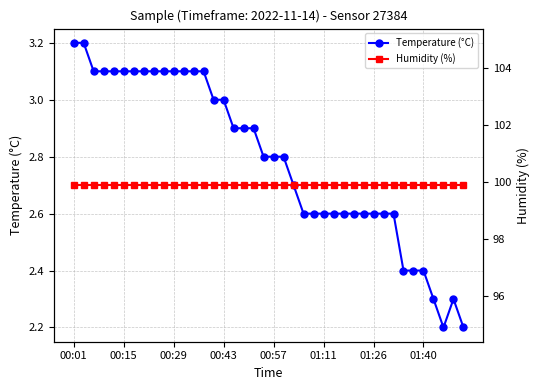

True or false: Humidity (%) has a value of 99.9 at 22.

True